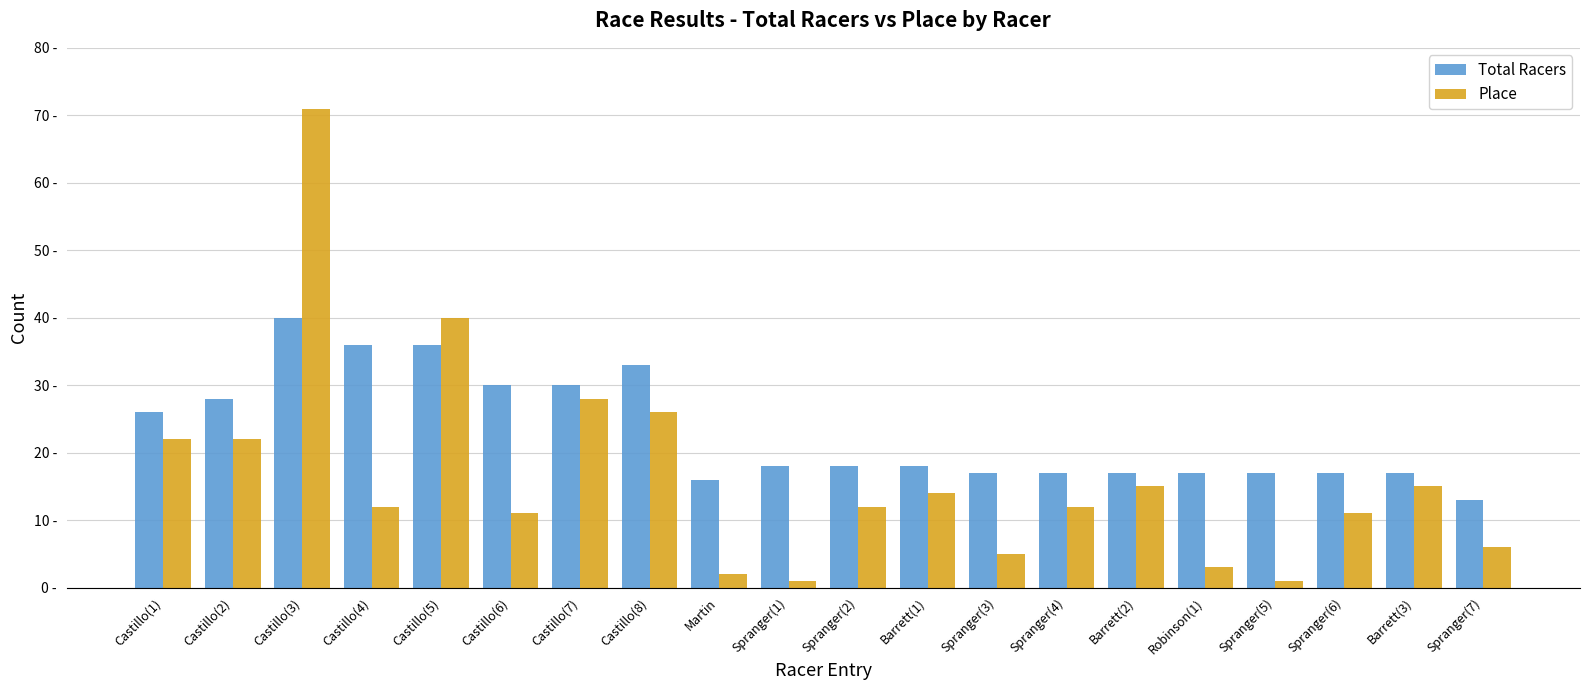

At which label does Place reach its minimum?

Spranger(1)